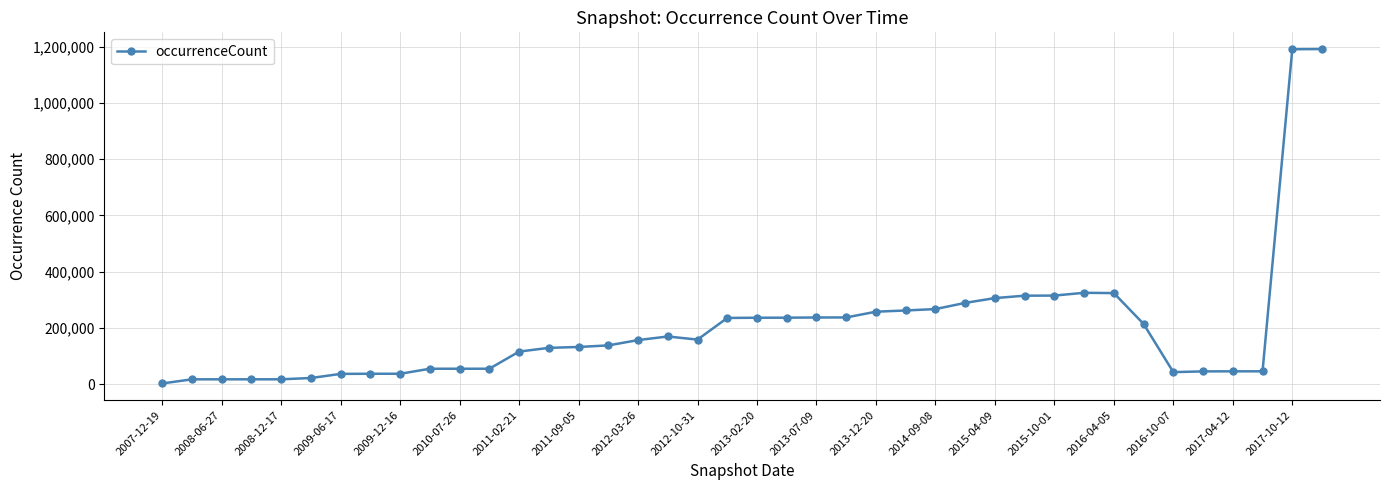

How many series are shown in this chart?

1